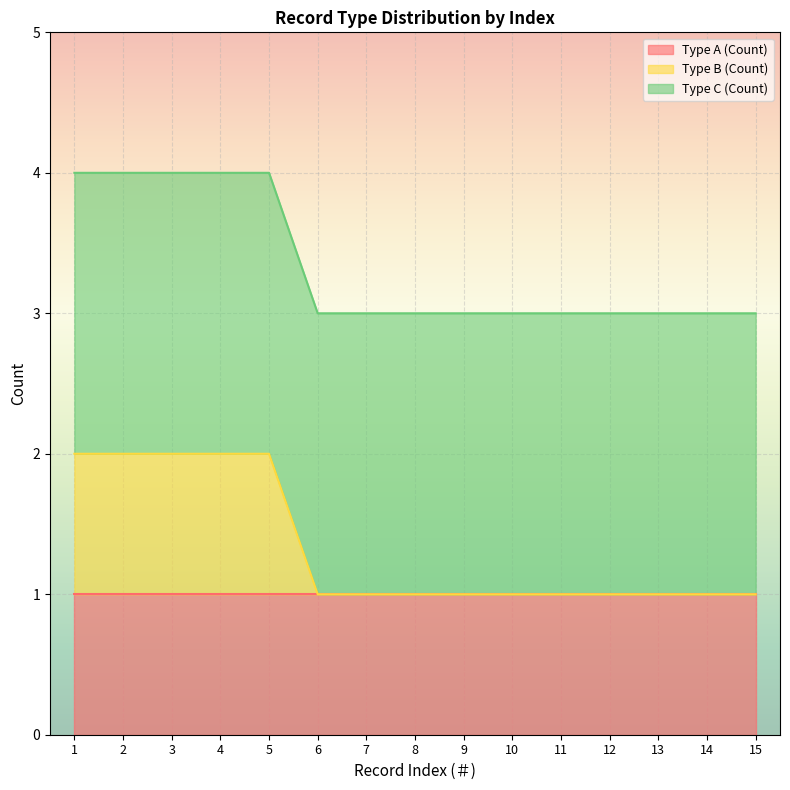

At which category is the sum across all series the highest?

1